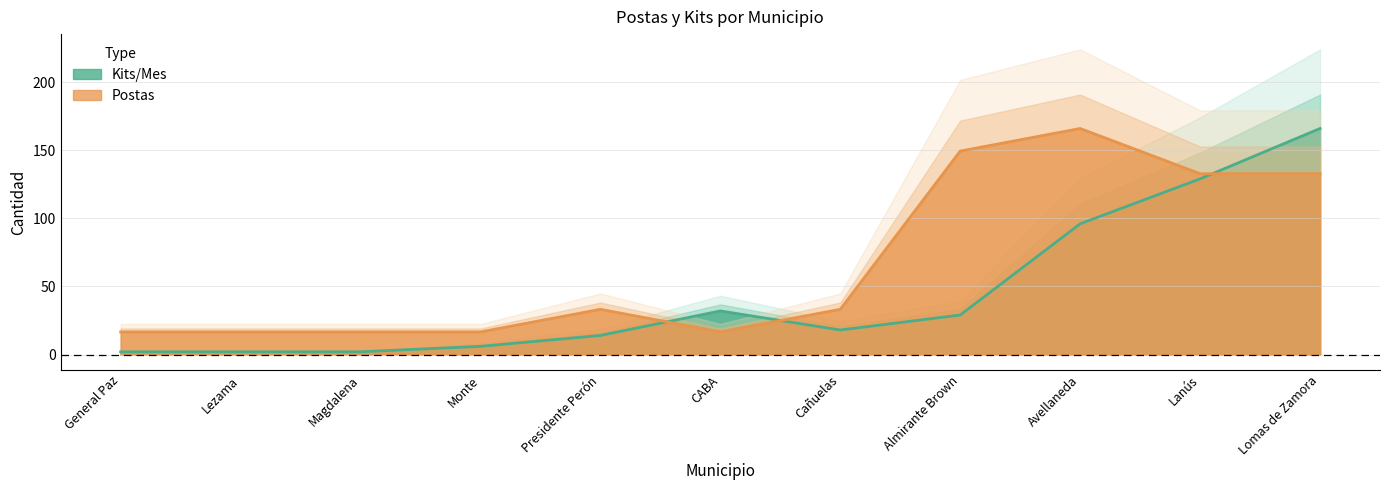

At Lomas de Zamora, list the series in order from largest to smallest.

Kits/Mes, Postas